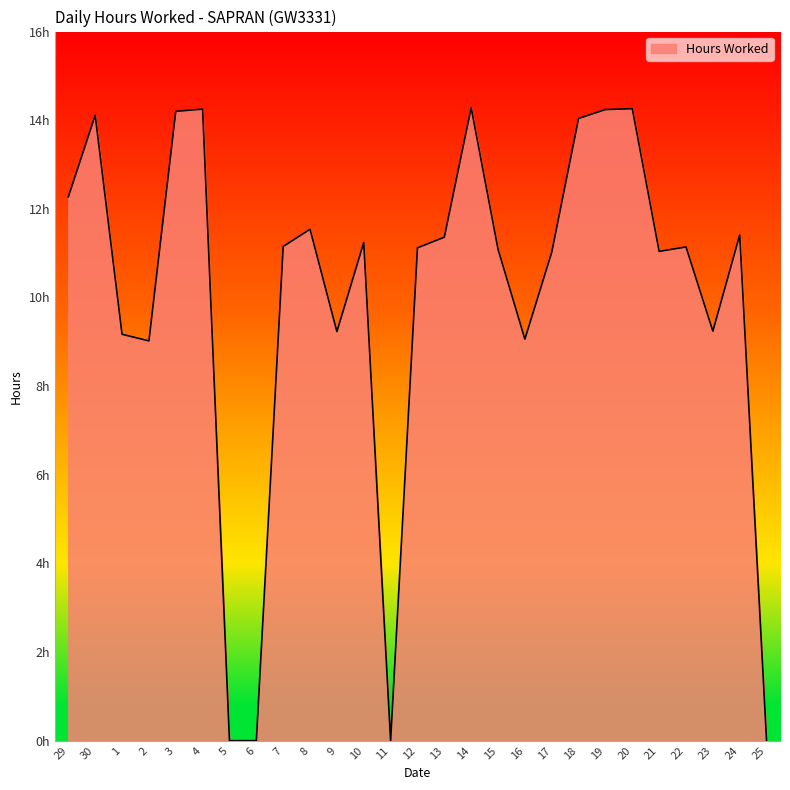

What is the change in value from 6 to 16?

+9.1